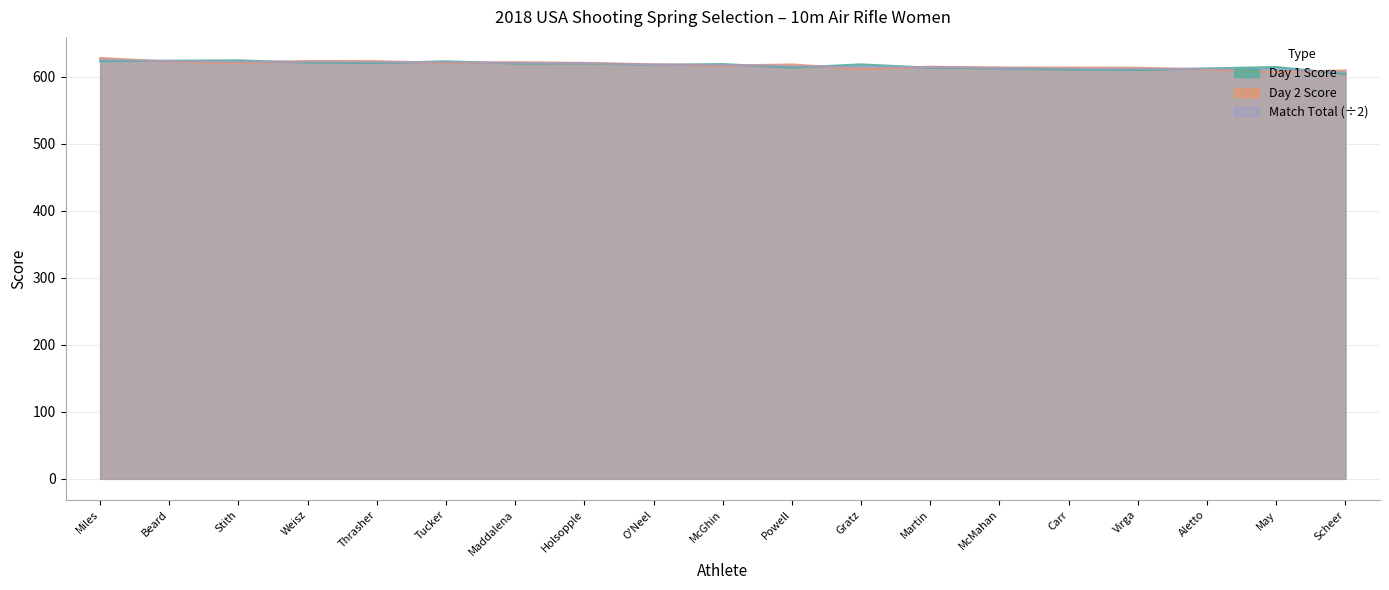

Rank the categories by Day1 value from lowest to highest.

Scheer, Virga, Carr, McMahan, Aletto, Martin, Powell, May, O'Neel, Gratz, McGhin, Maddalena, Holsopple, Thrasher, Weisz, Tucker, Miles, Beard, Stith